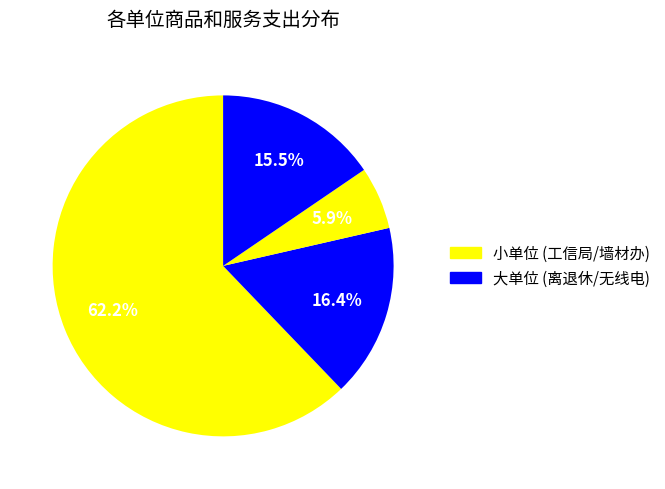

Count the number of slices in the pie.

4